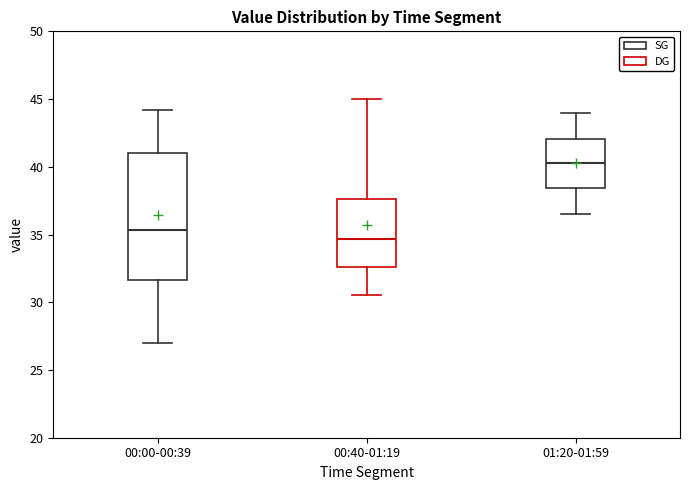

Reading left to right, transcribe this box plot: for each box, give where its median line is, the range the box spans, and where its two whiskers end, as read against the y-axis. The values are not printed on the chart, so give them approximately, as read against the axis.

00:00-00:39: median 35.5, box 31.5 to 41.0, whiskers 27.0 to 44.0
00:40-01:19: median 34.5, box 32.5 to 37.5, whiskers 30.5 to 45.0
01:20-01:59: median 40.5, box 38.5 to 42.0, whiskers 36.5 to 44.0